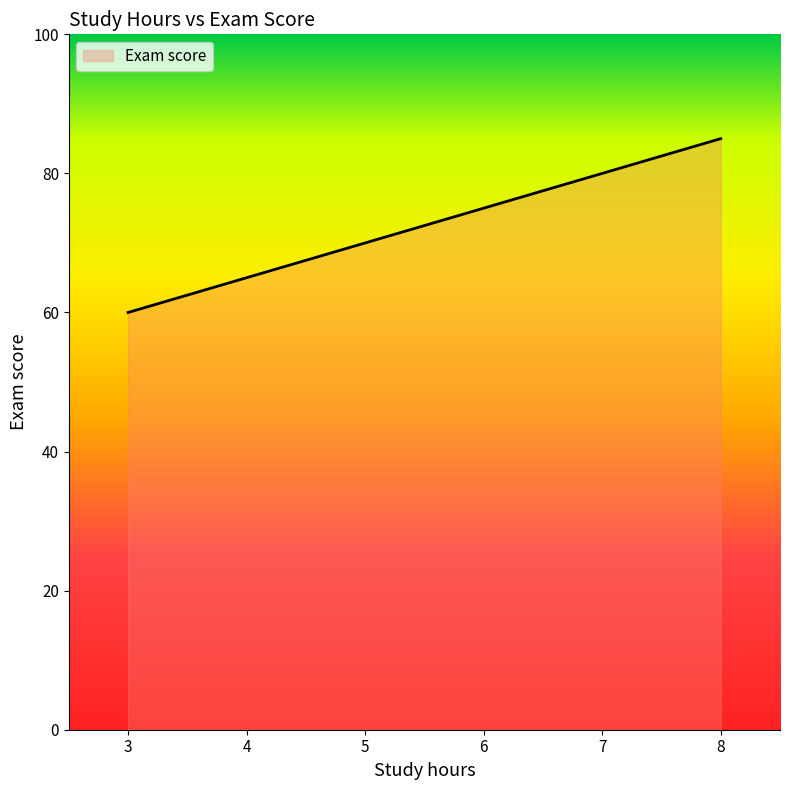

What is the minimum value shown in the chart?

60